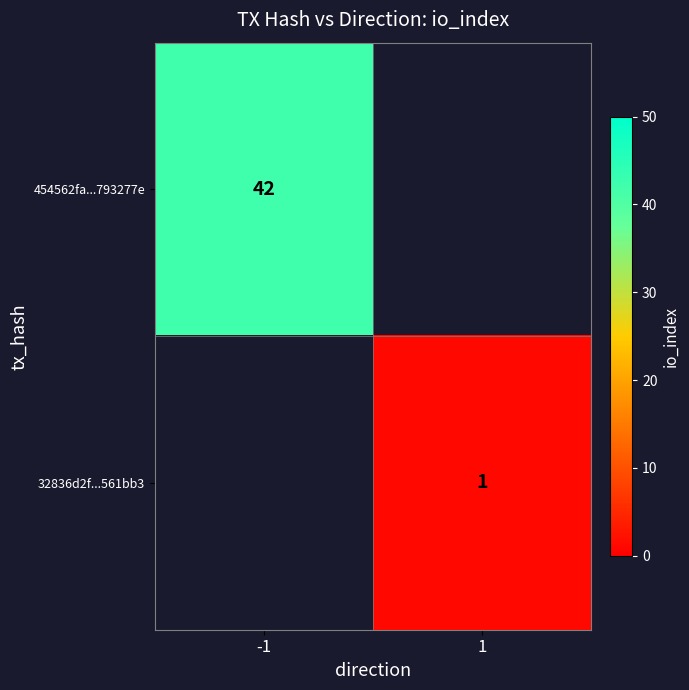

Is the value of 32836d2f...561bb3 at 1 greater than the value of 454562fa...793277e at -1?

No